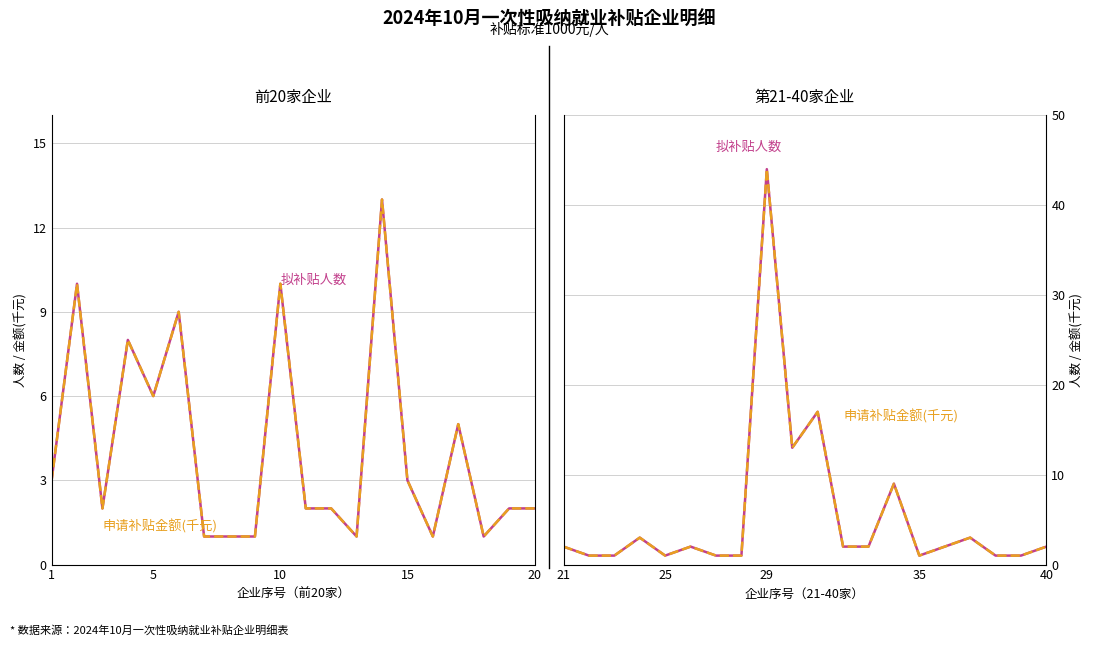

Does the chart have visible grid lines?

Yes